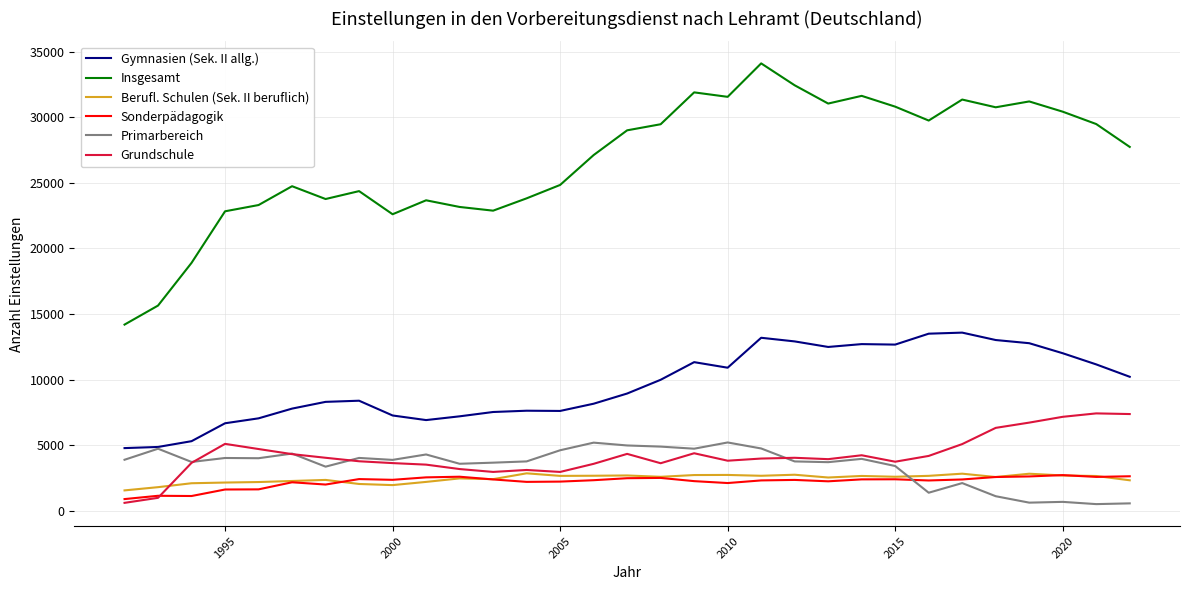

Which series has the largest total across all categories?

Insgesamt